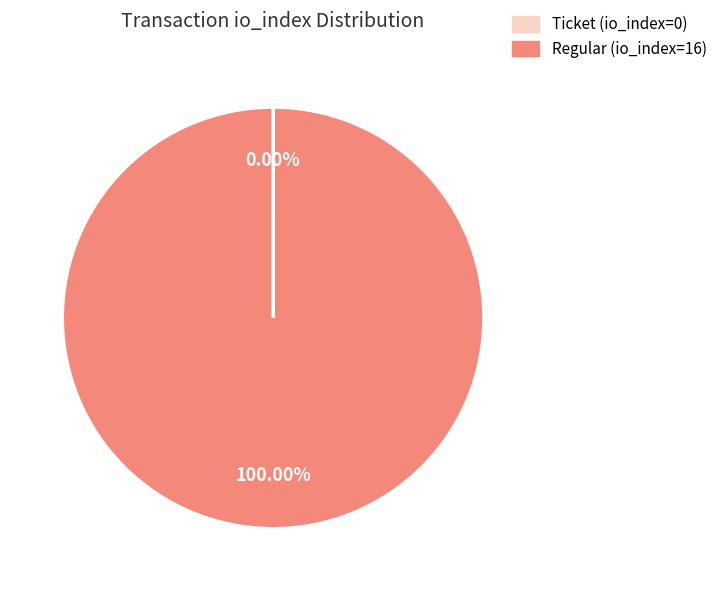

Does Regular (io_index=16) represent more than half of the total?

Yes